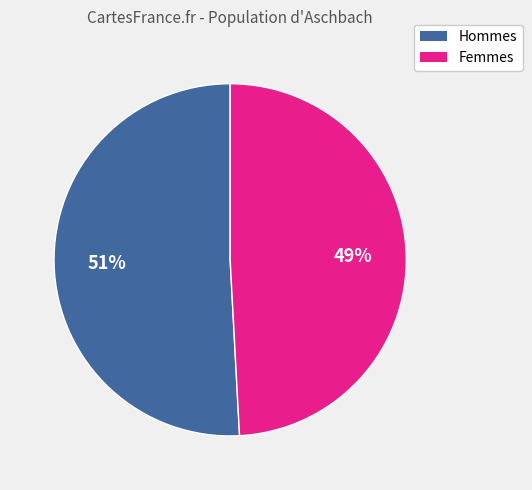

To the nearest percent, what is the average slice percentage?

50%